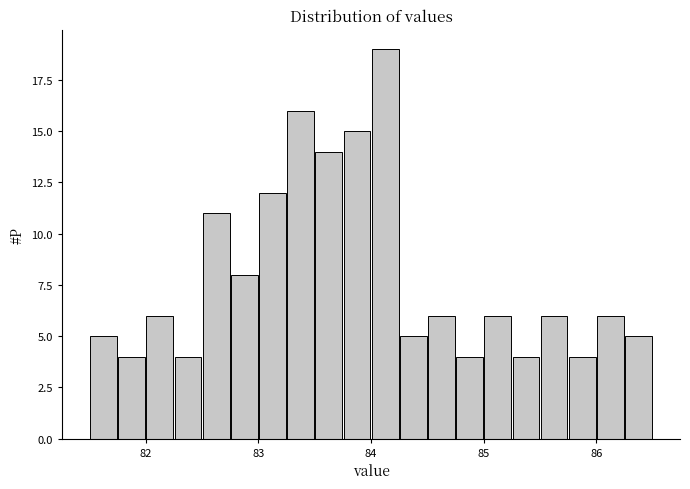

Read against the x-axis, roughly where is the centre of the tallest bar?

84.1